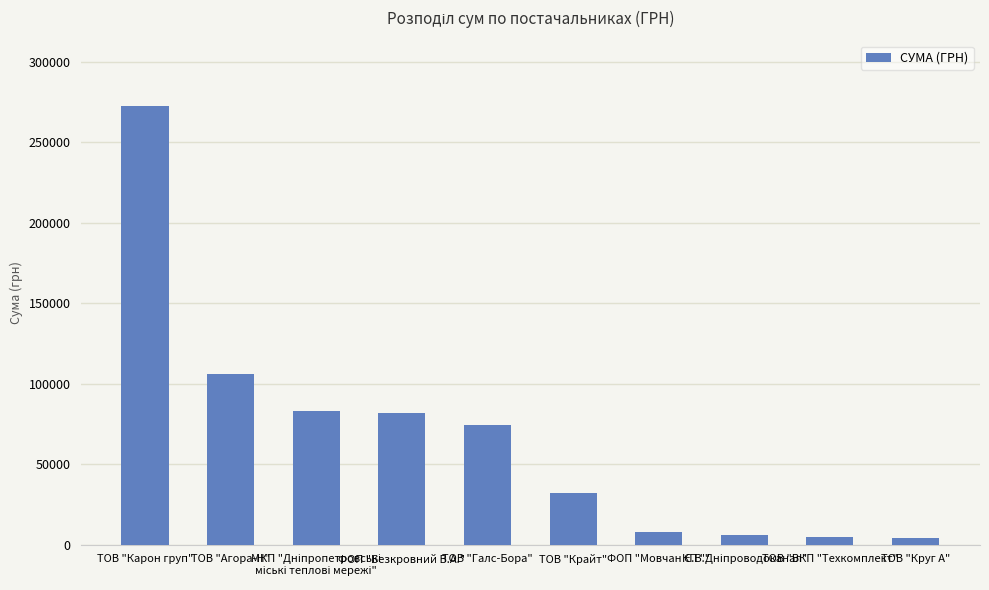

What is the sum of all values?

672545.4